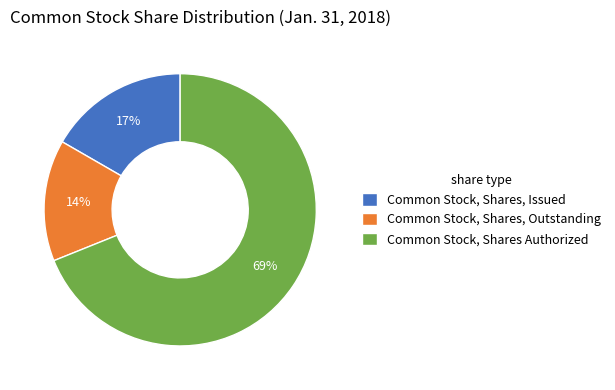

Rank the categories by value from highest to lowest.

Common Stock, Shares Authorized, Common Stock, Shares, Issued, Common Stock, Shares, Outstanding